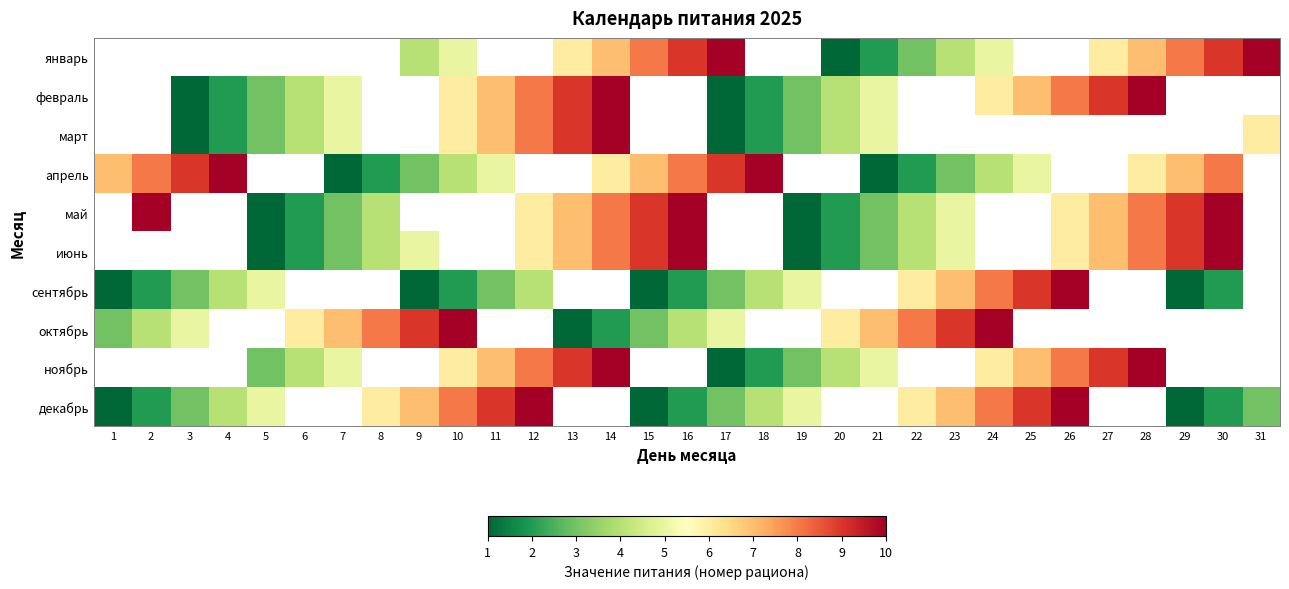

Count the number of categories in the chart.

31